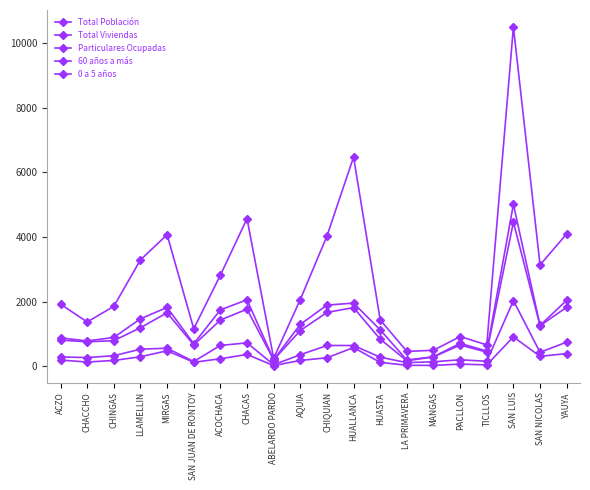

How many interior local peaks does the 0 a 5 años series have?

5